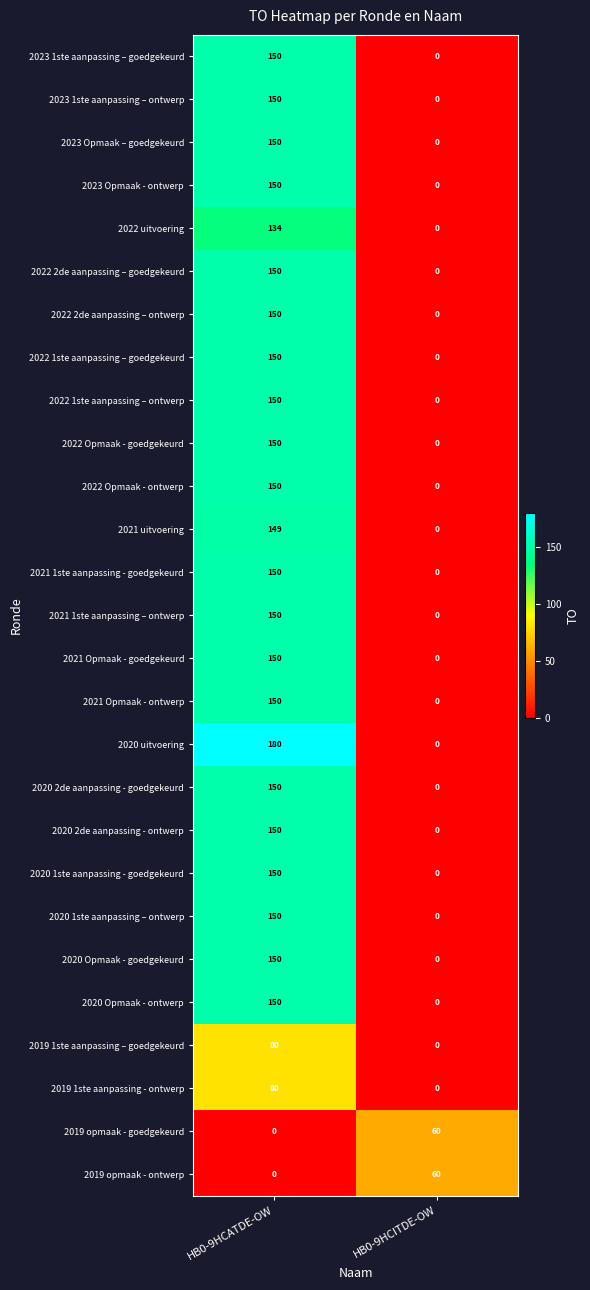

List the labels in order of 2021 Opmaak - goedgekeurd value, largest first.

HB0-9HCATDE-OW, HB0-9HCITDE-OW